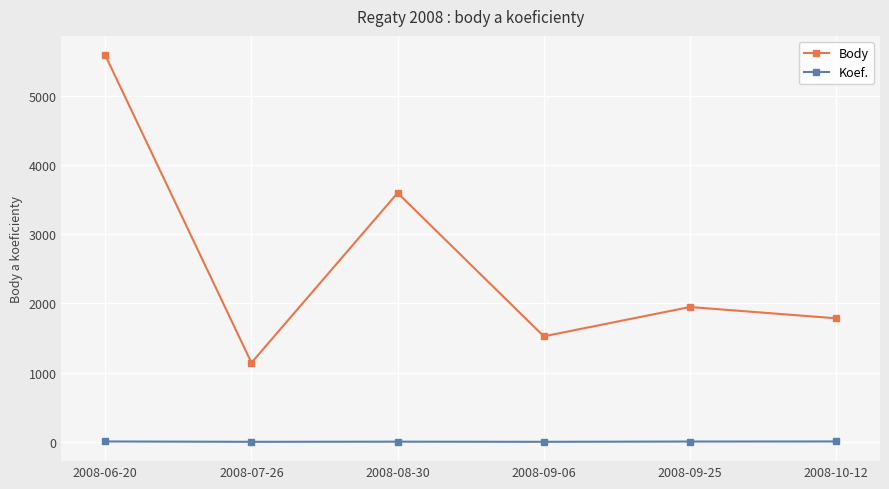

True or false: Body and Koef. intersect in this chart.

False